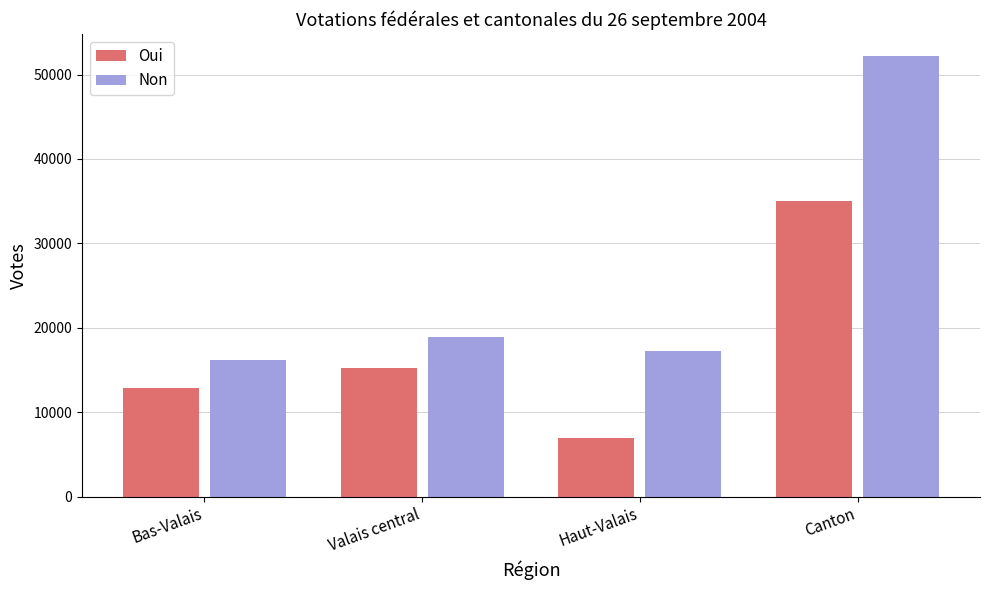

What is the sum of all Non values?

104386